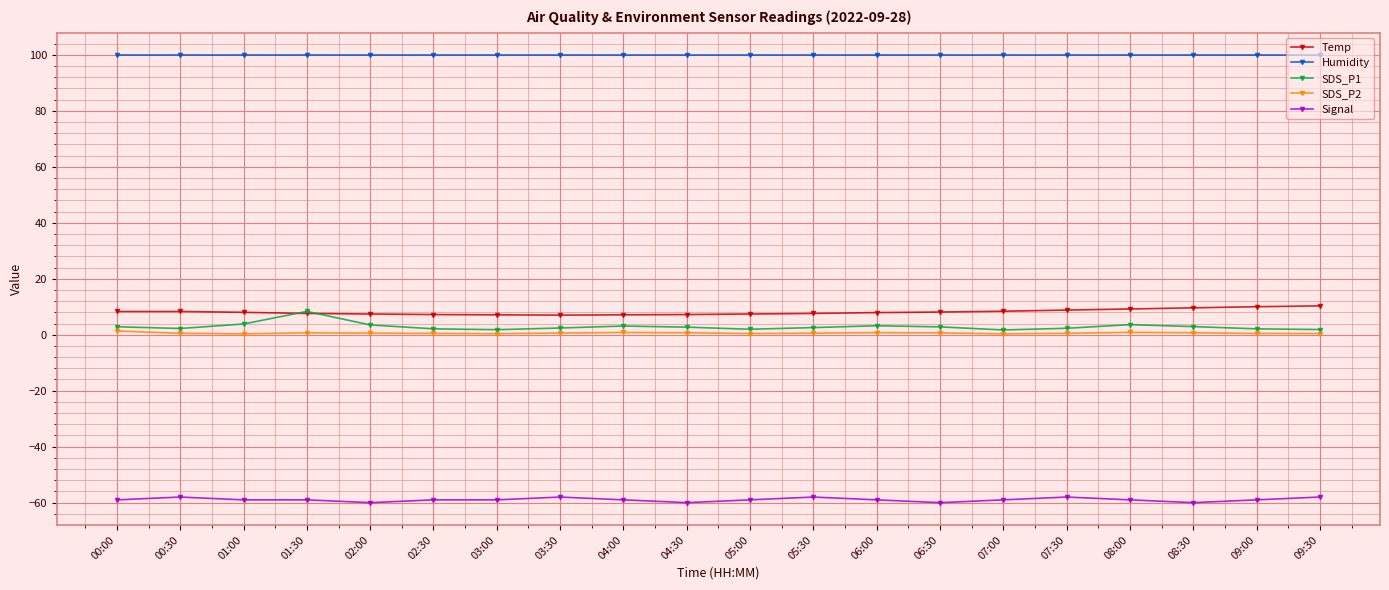

Read the Temp value at 05:30.

7.6